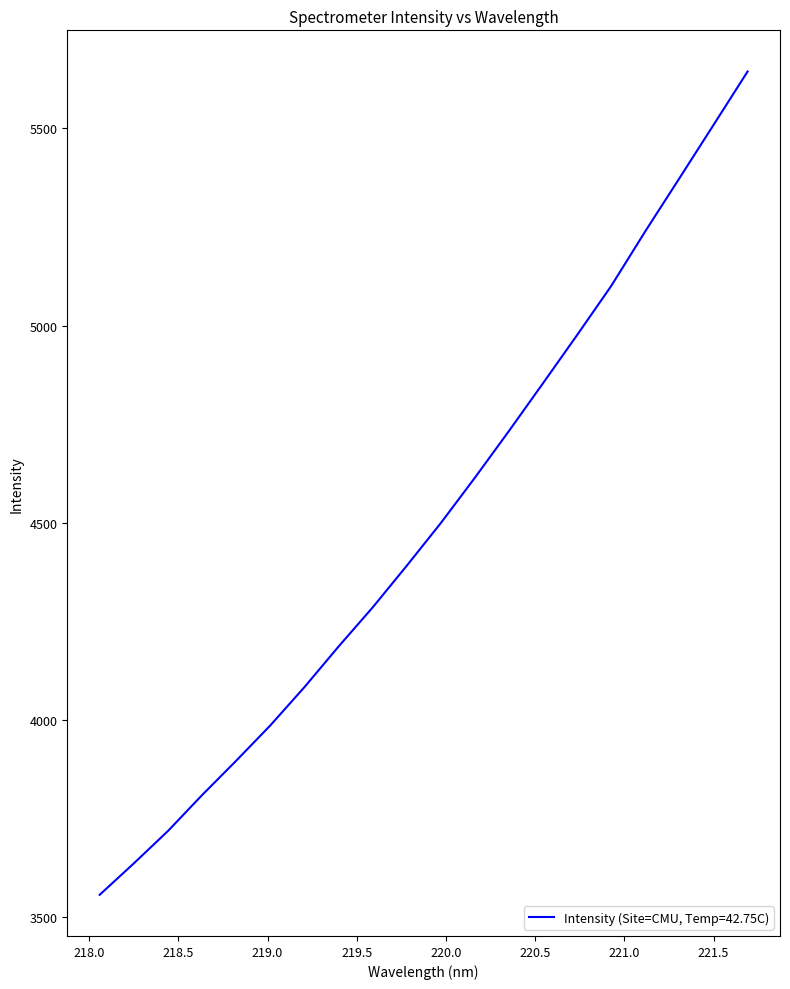

What is the smallest value displayed?

3557.3